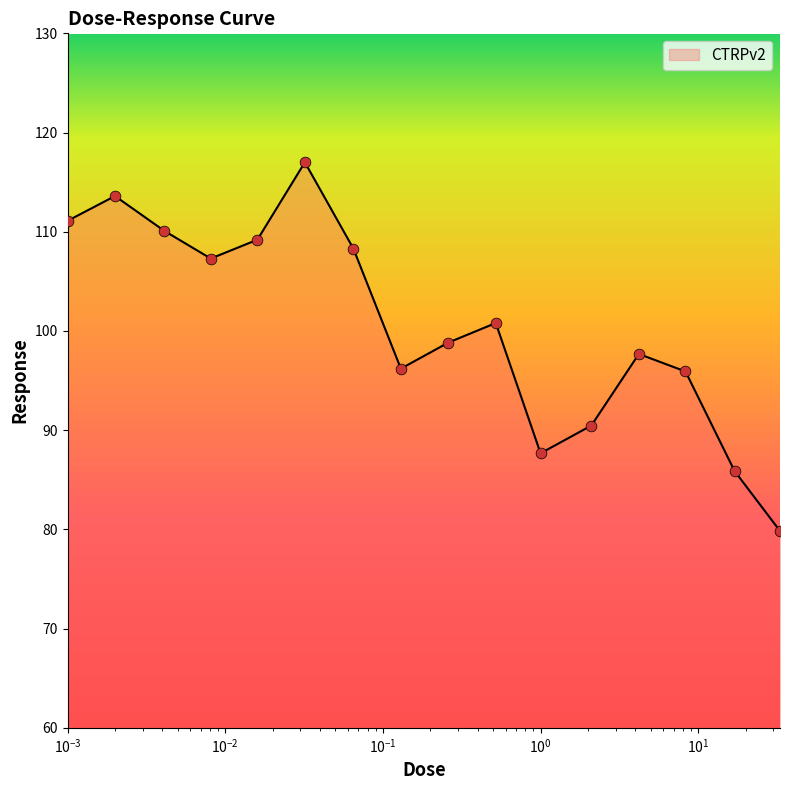

What is the smallest value displayed?

79.8